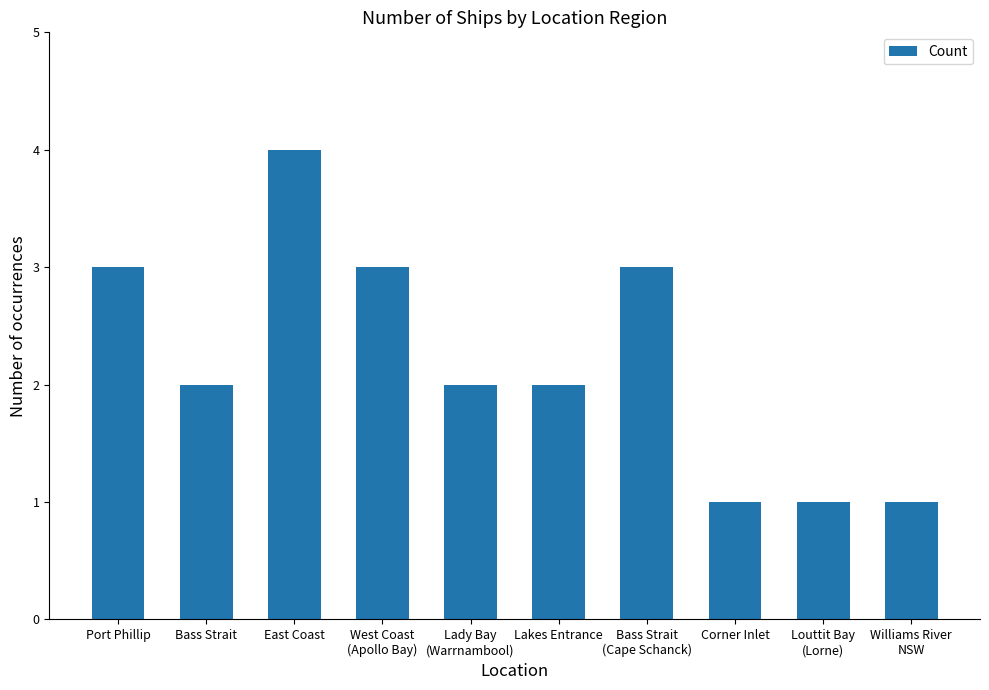

How many series are shown in this chart?

1